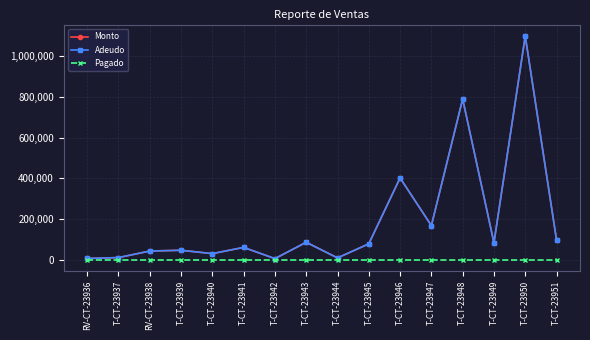

At T-CT-23946, list the series in order from smallest to largest.

Pagado, Monto, Adeudo